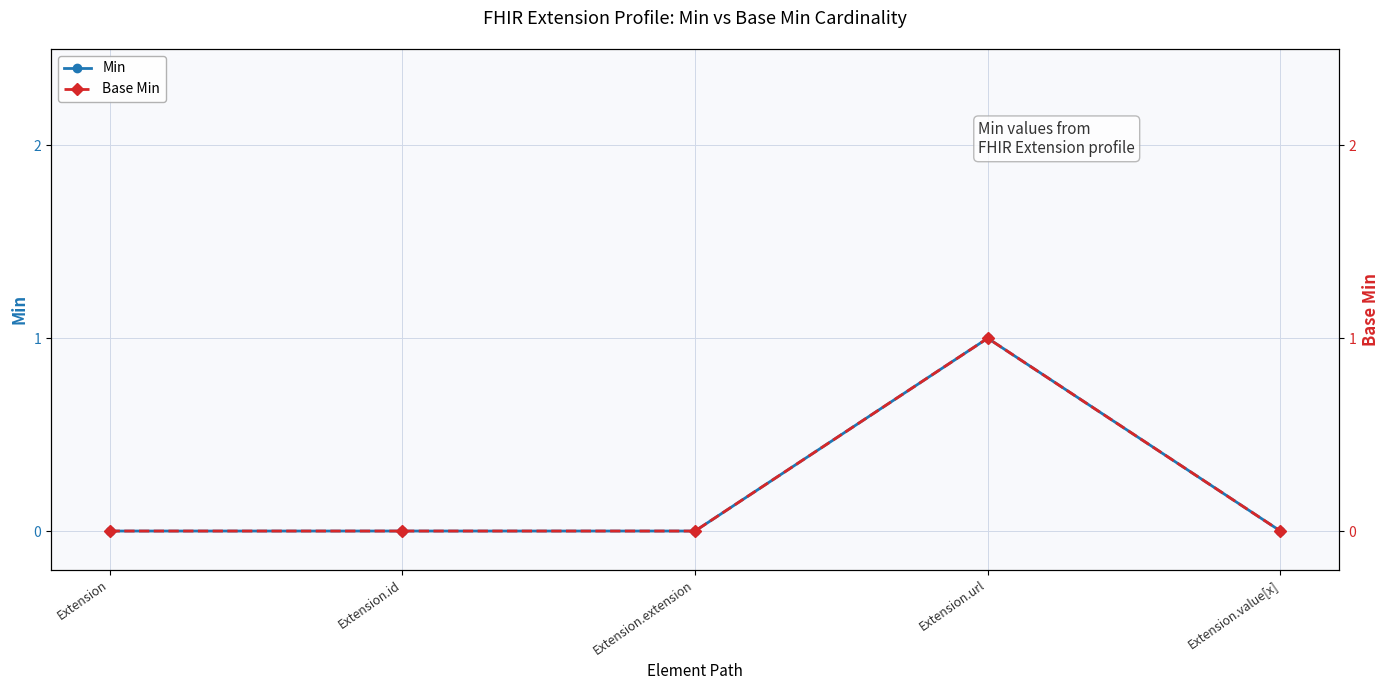

Which series has the largest range (max minus min)?

Min